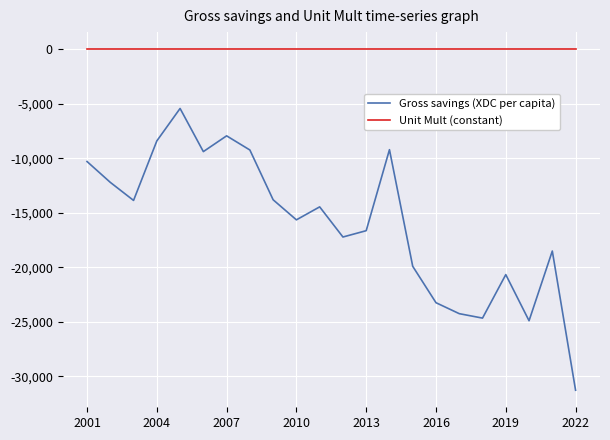

Which series has the largest range (max minus min)?

Gross savings (XDC per capita)